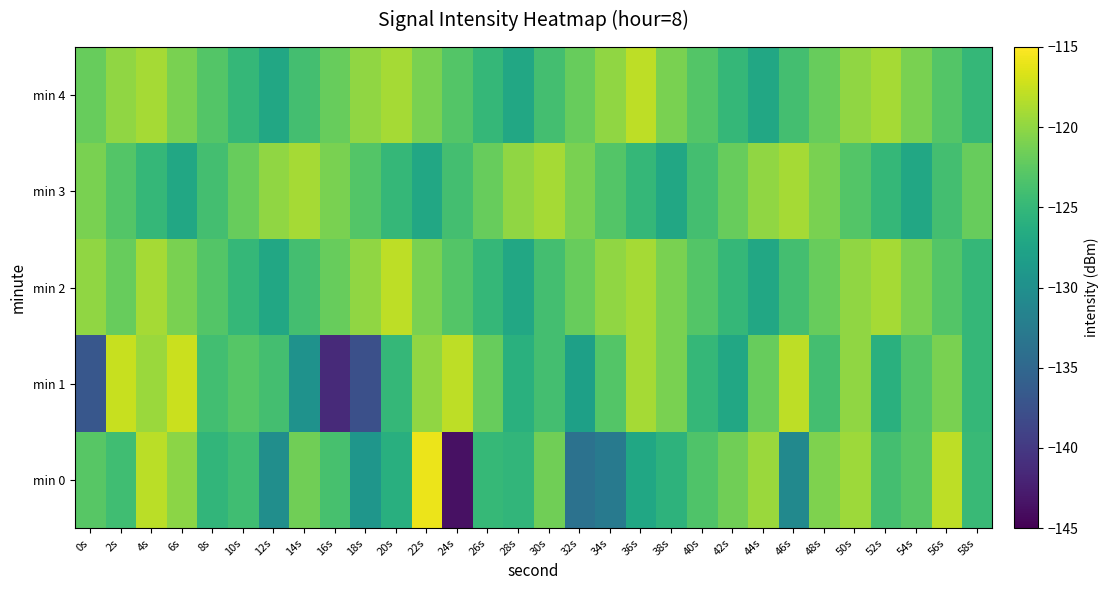

At which category is the sum across all series the highest?

4s